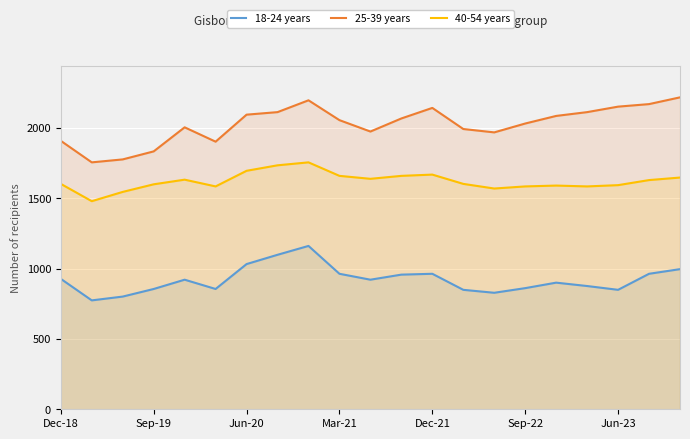

What is the value of the 18-24 years point at the 19th from the left?

849